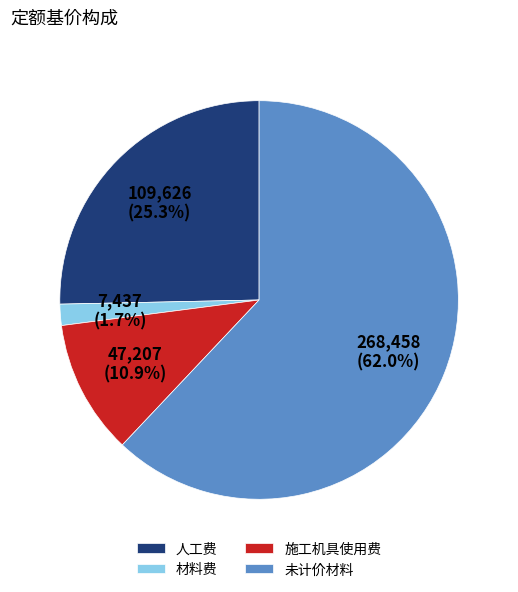

What is the ratio of the value at 施工机具使用费 to the value at 未计价材料?

0.2